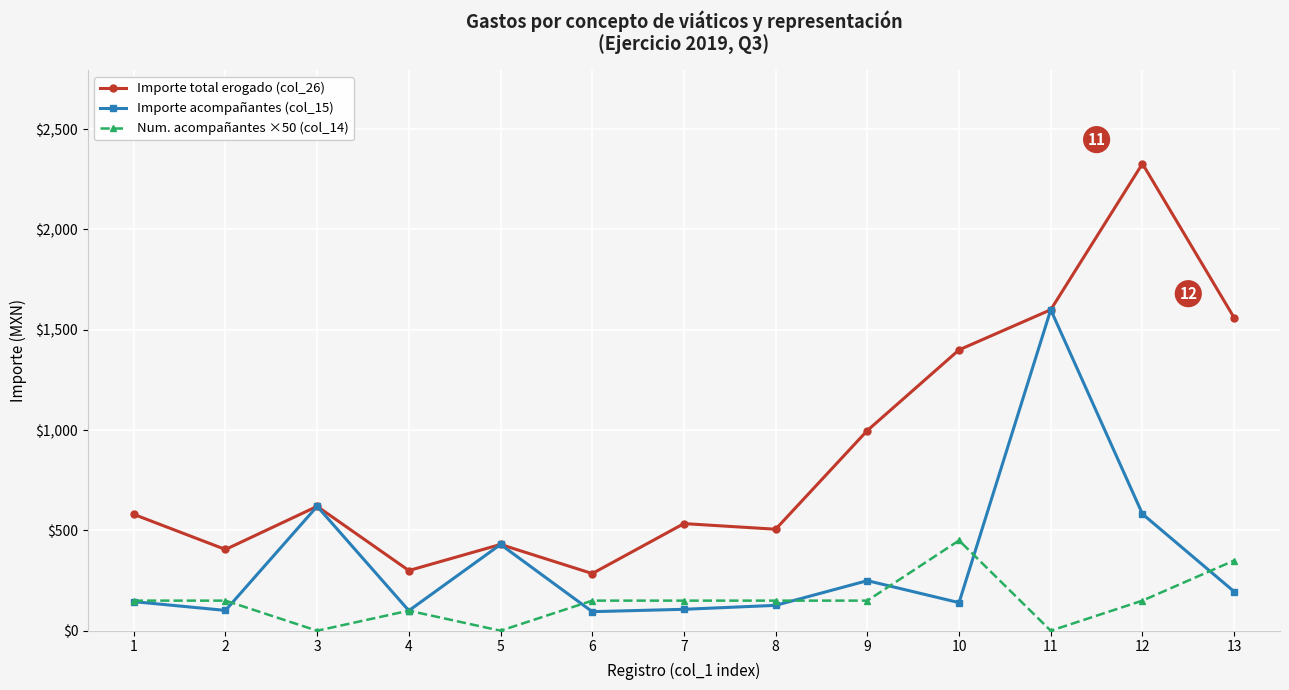

Is the value of Importe total erogado (col_26) at 4 greater than the value of Num. acompañantes ×50 (col_14) at 8?

Yes